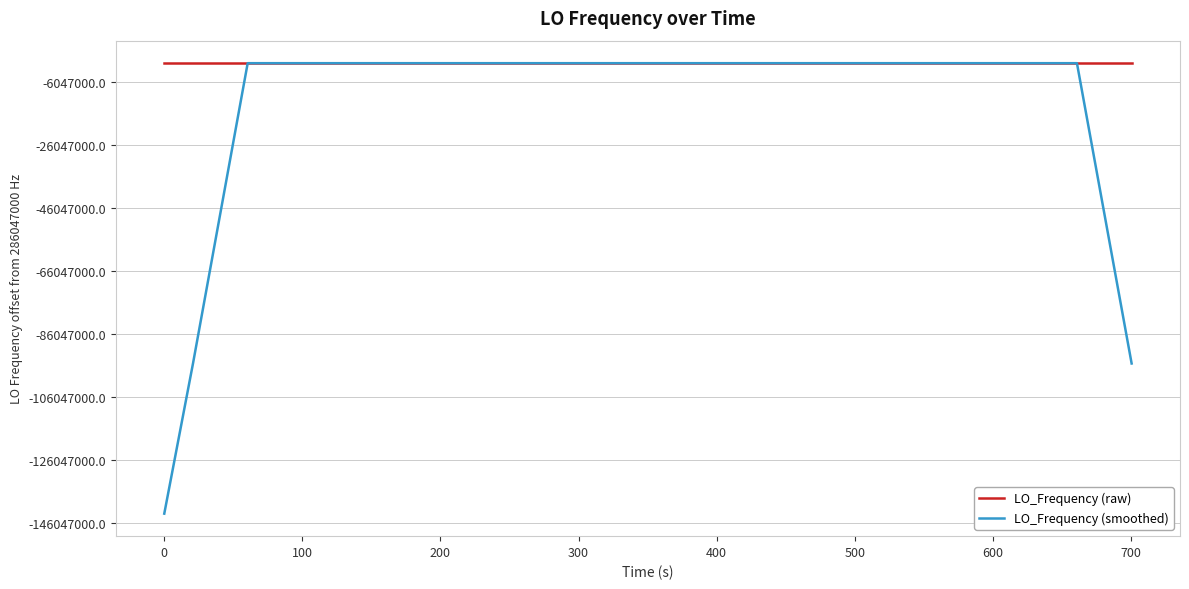

Which series has the widest spread of values?

LO_Frequency (smoothed)